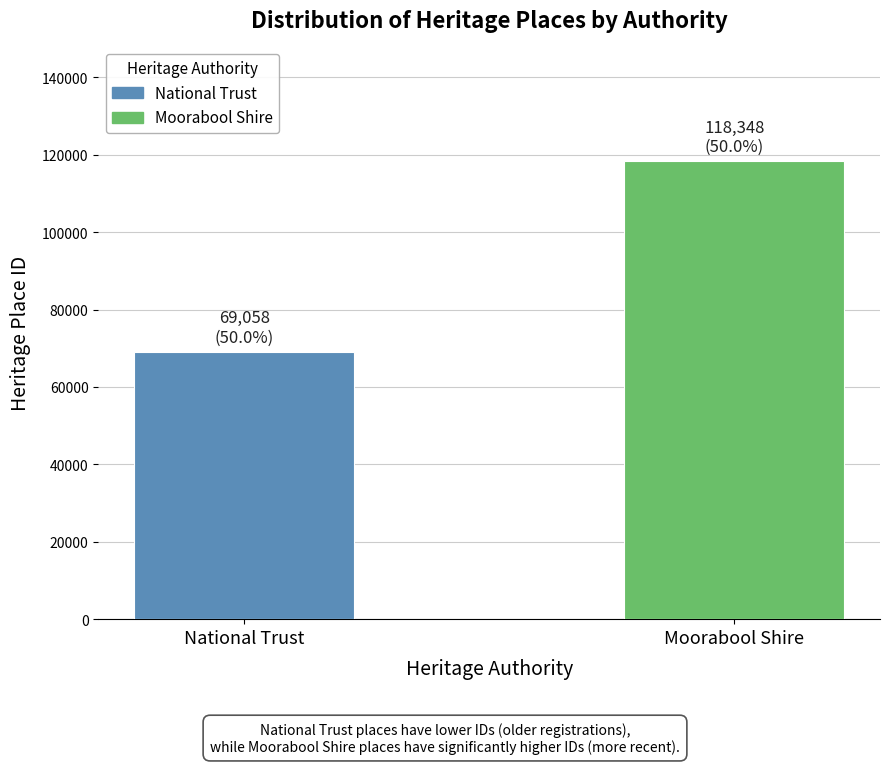

What is the greatest value displayed?

118348.2